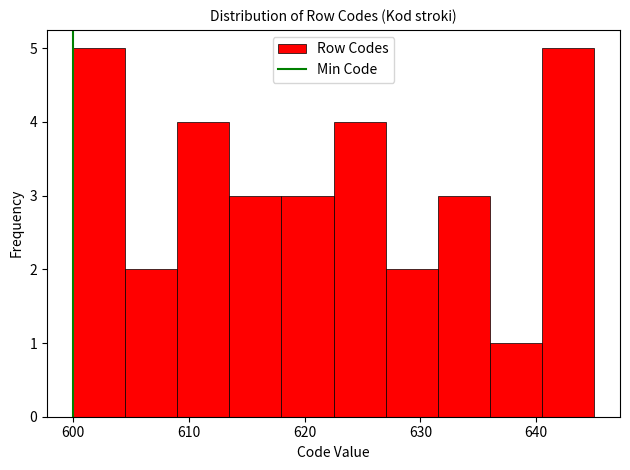

Reading left to right, transcribe this chart: for each bar, give the range it covers on the x-axis and its height. Neither the bar edges nor the heights are printed on the chart, so give them approximately, as read against the axes.

600.0 to 604.5: 5
604.5 to 609.0: 2
609.0 to 613.5: 4
613.5 to 618.0: 3
618.0 to 622.5: 3
622.5 to 627.0: 4
627.0 to 631.5: 2
631.5 to 636.0: 3
636.0 to 640.5: 1
640.5 to 645.0: 5